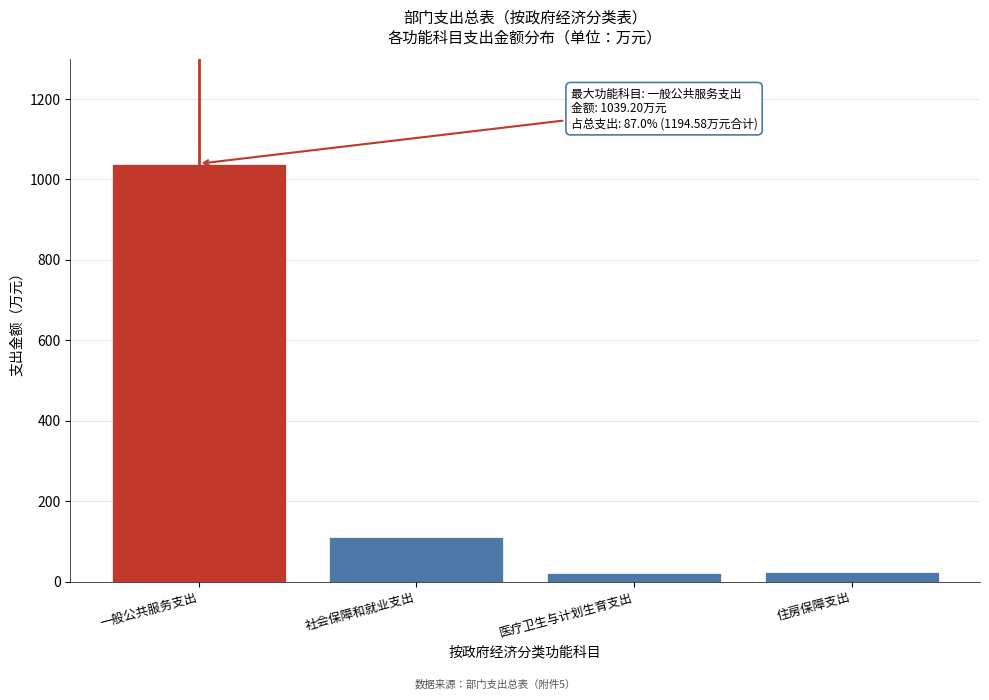

What is the label of the 3rd bar from the left?

医疗卫生与计划生育支出